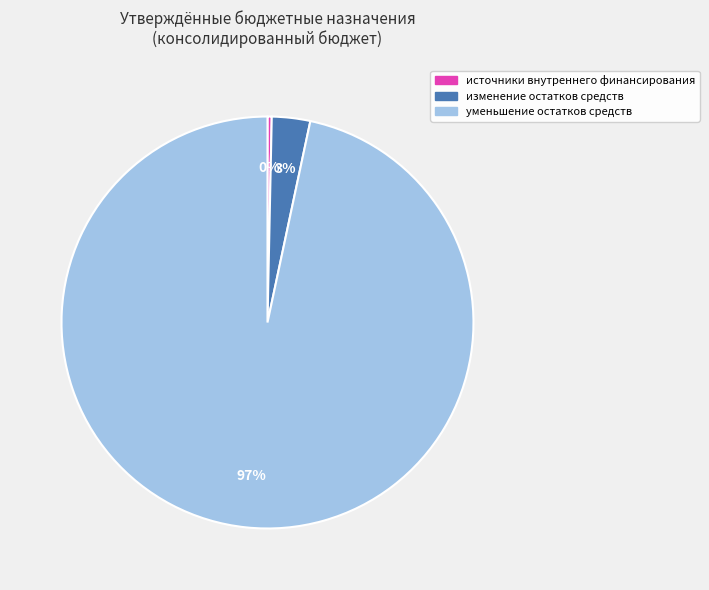

Is there any slice that represents more than half of the pie?

Yes